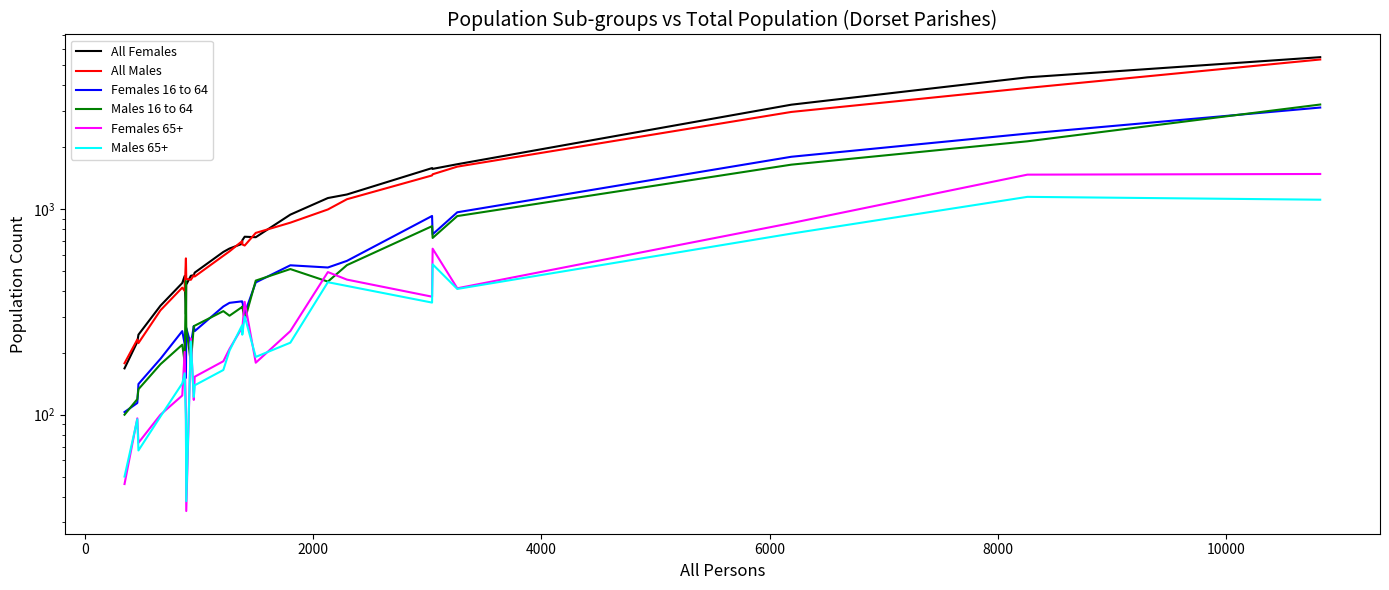

What are all the series names shown in the legend?

All Females, All Males, Females 16 to 64, Males 16 to 64, Females 65+, Males 65+